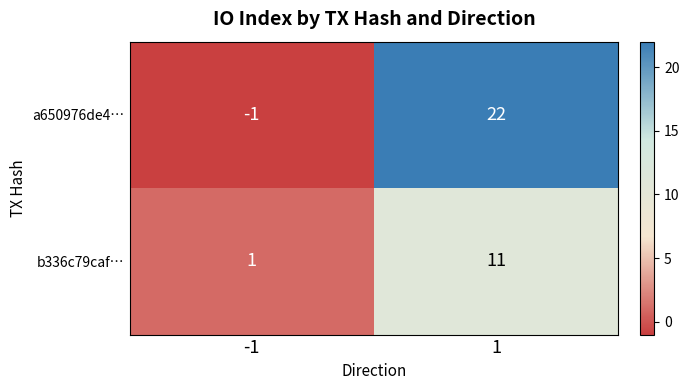

How many categories are shown in the chart?

2